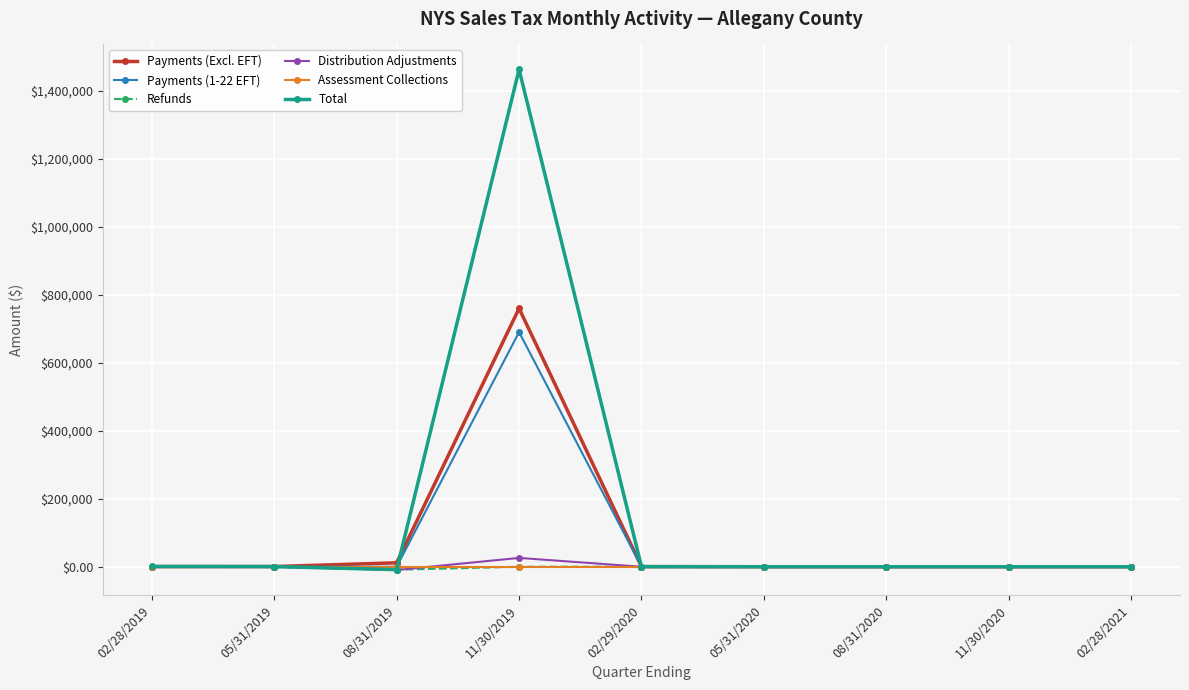

What is the greatest value displayed?

1463758.4